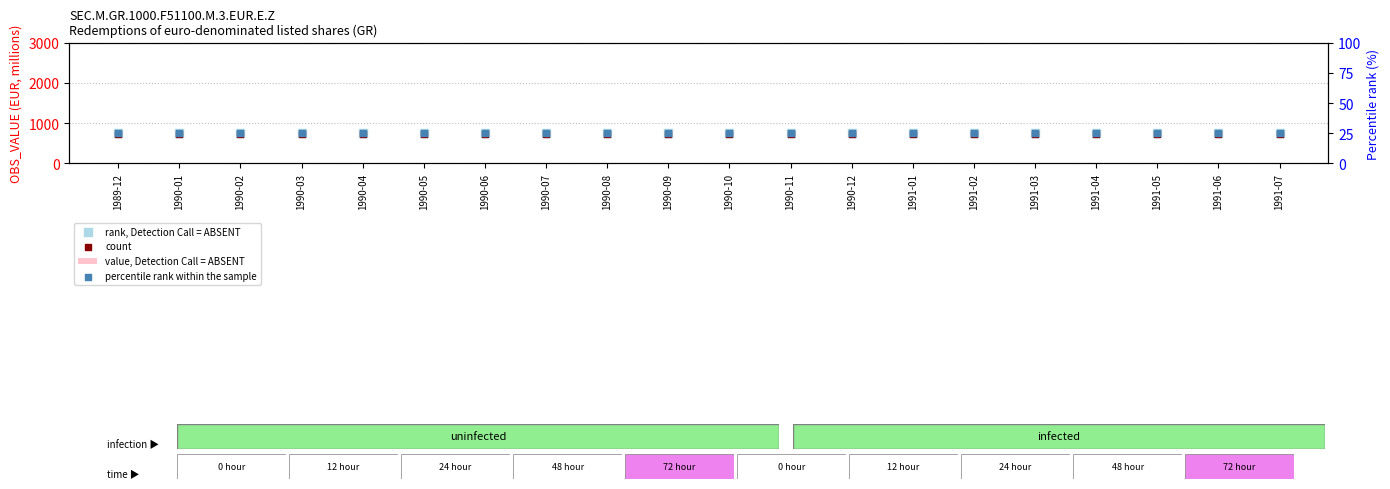

Is the value of percentile rank within the sample at 1990-03 greater than the value of value, Detection Call = ABSENT at 1991-04?

Yes